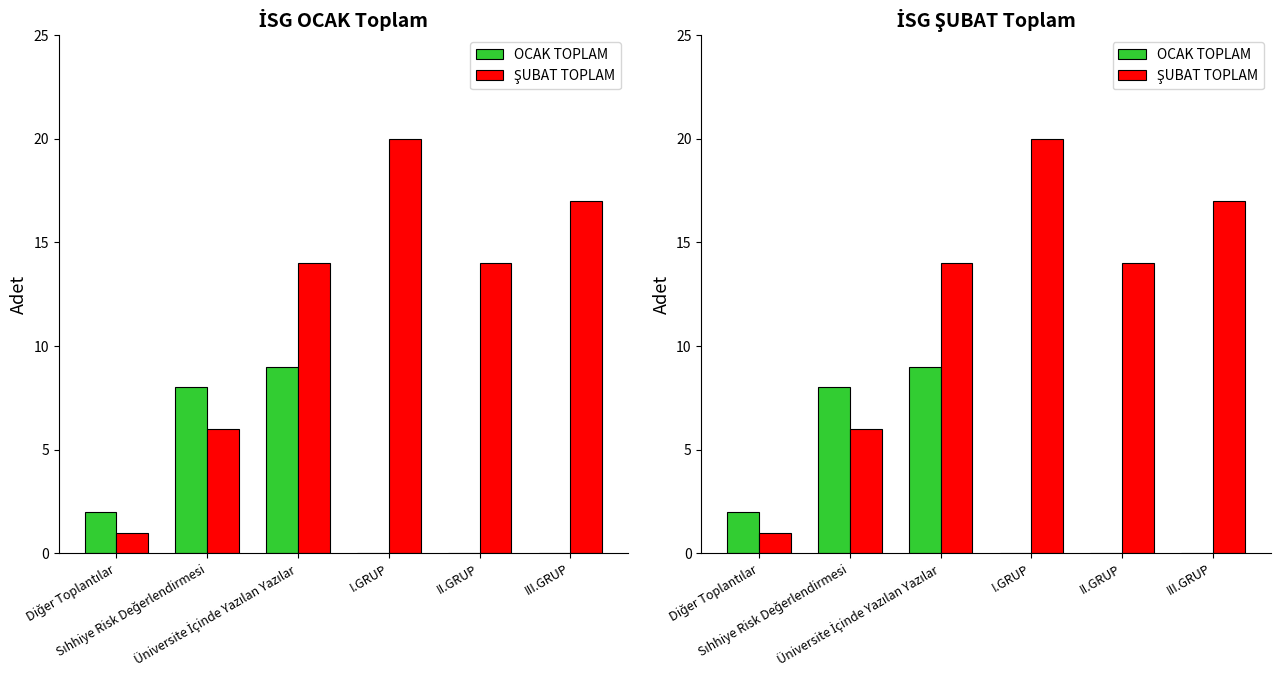

List the series in order of their peak value, lowest first.

OCAK TOPLAM, ŞUBAT TOPLAM